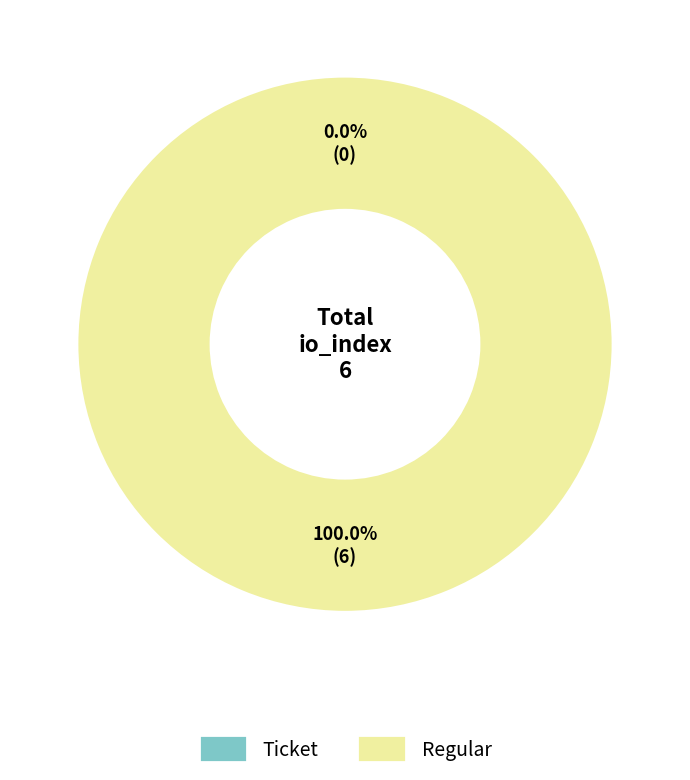

What percentage is the Regular (io_index=6) slice, to the nearest percent?

100%